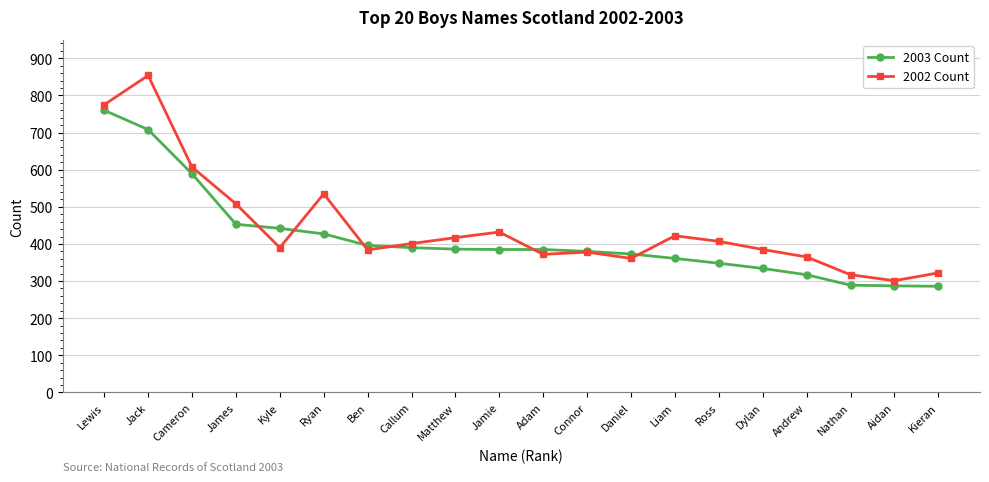

True or false: 2002 Count and 2003 Count cross at least once.

True